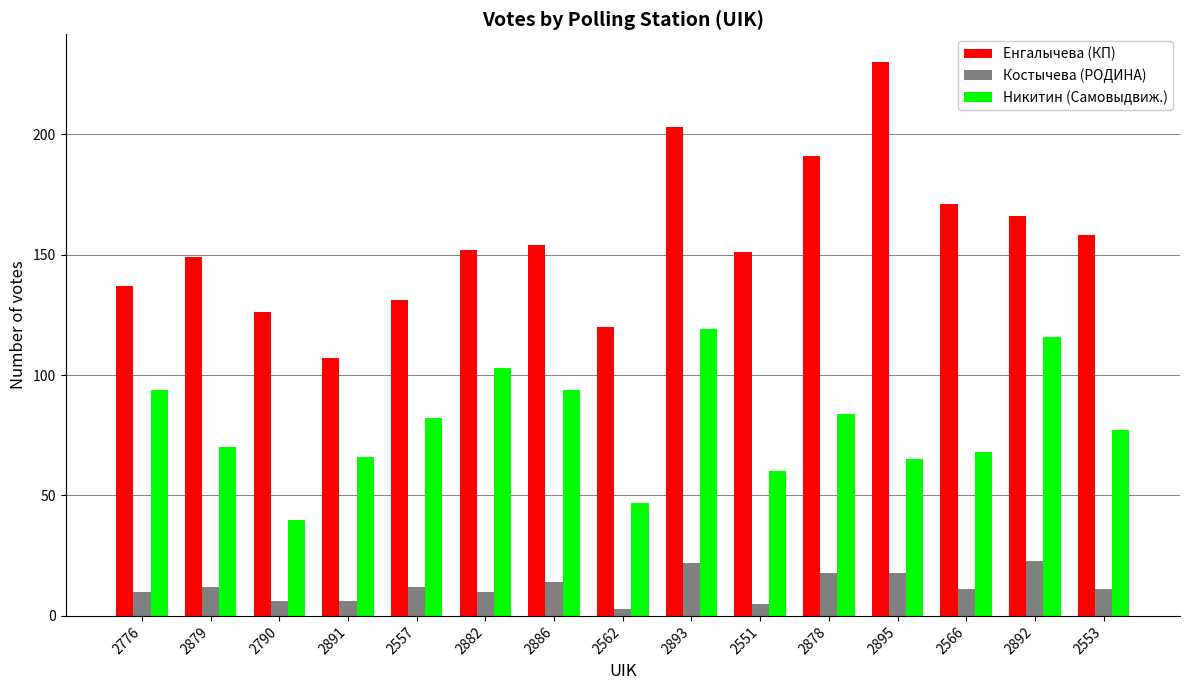

What is the value of the Никитин (Самовыдвиж.) bar at the 9th from the left?

119